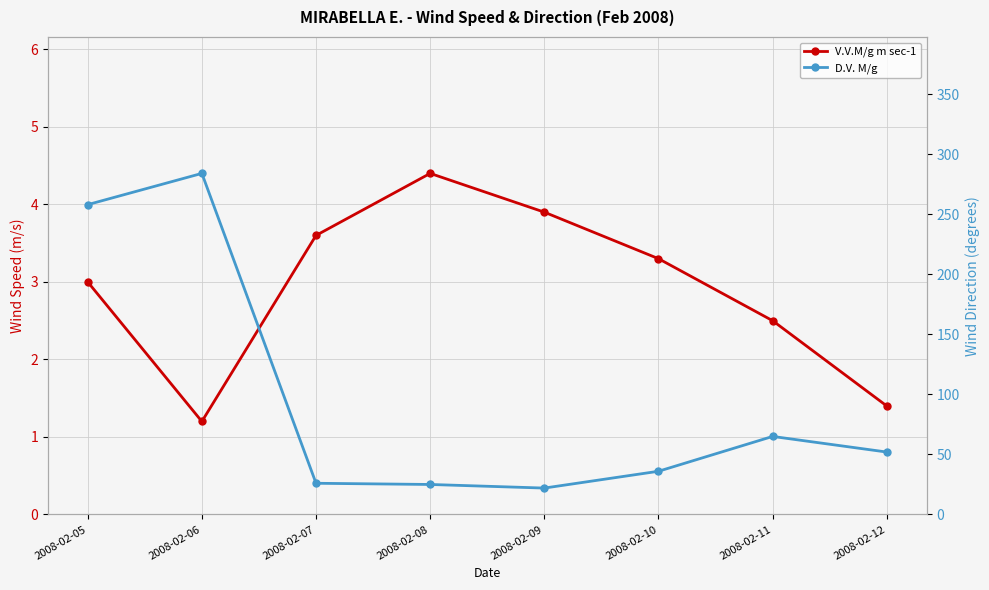

How many lines are shown in the chart?

2